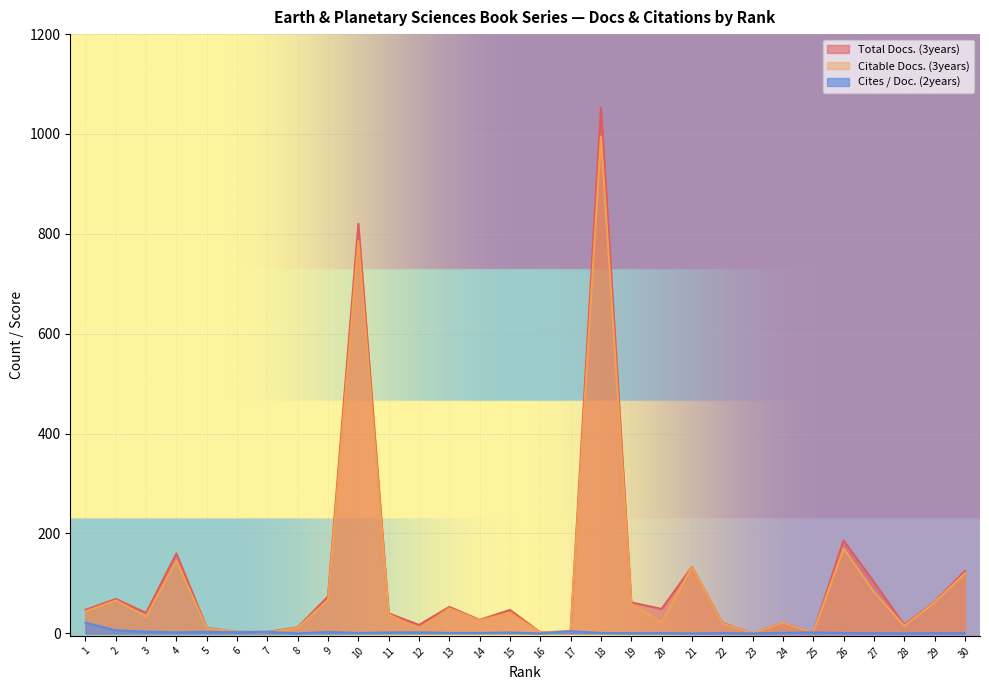

Rank the series at 6 from highest to lowest value.

Total Docs. (3years), Citable Docs. (3years), Cites / Doc. (2years)